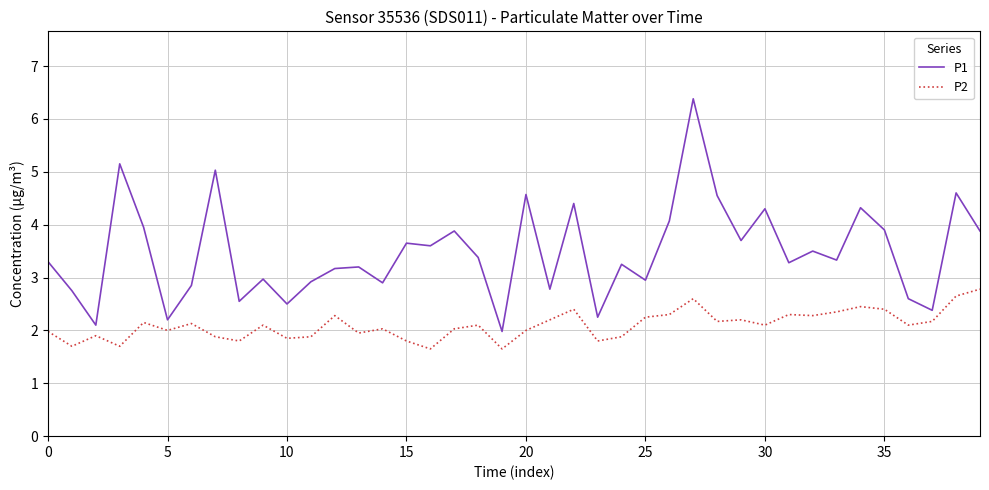

What is the minimum value for P1?

2.0